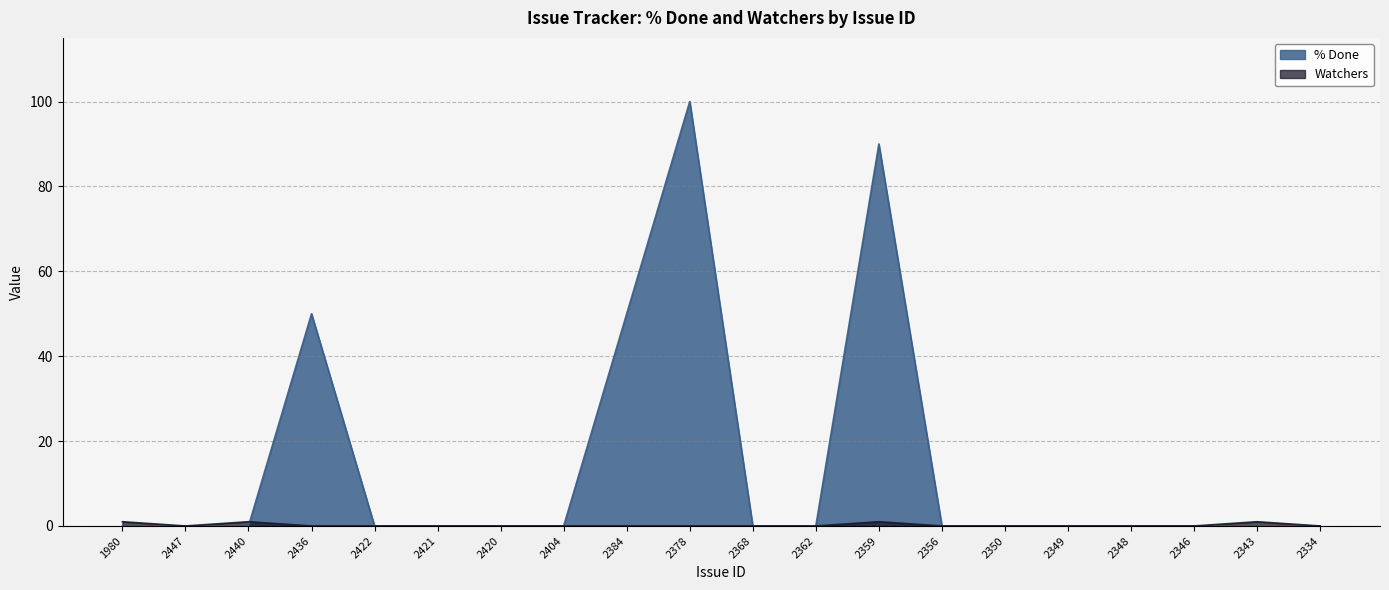

What is the label of the 2nd point from the left?

2447